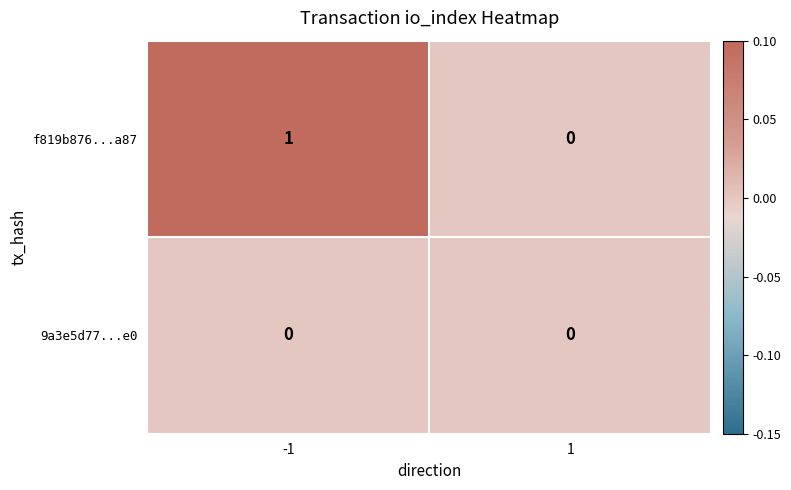

True or false: f819b876...a87 has a value of 1 at -1.

True